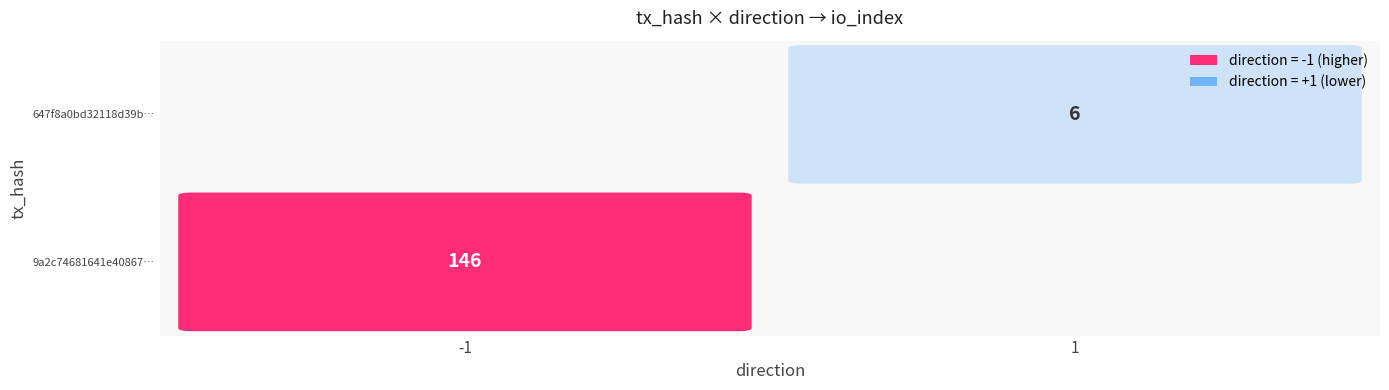

The value of 647f8a0bd32118d39b9b315d2b62e19a5ad3802 at io_index is 2. True or false?

False